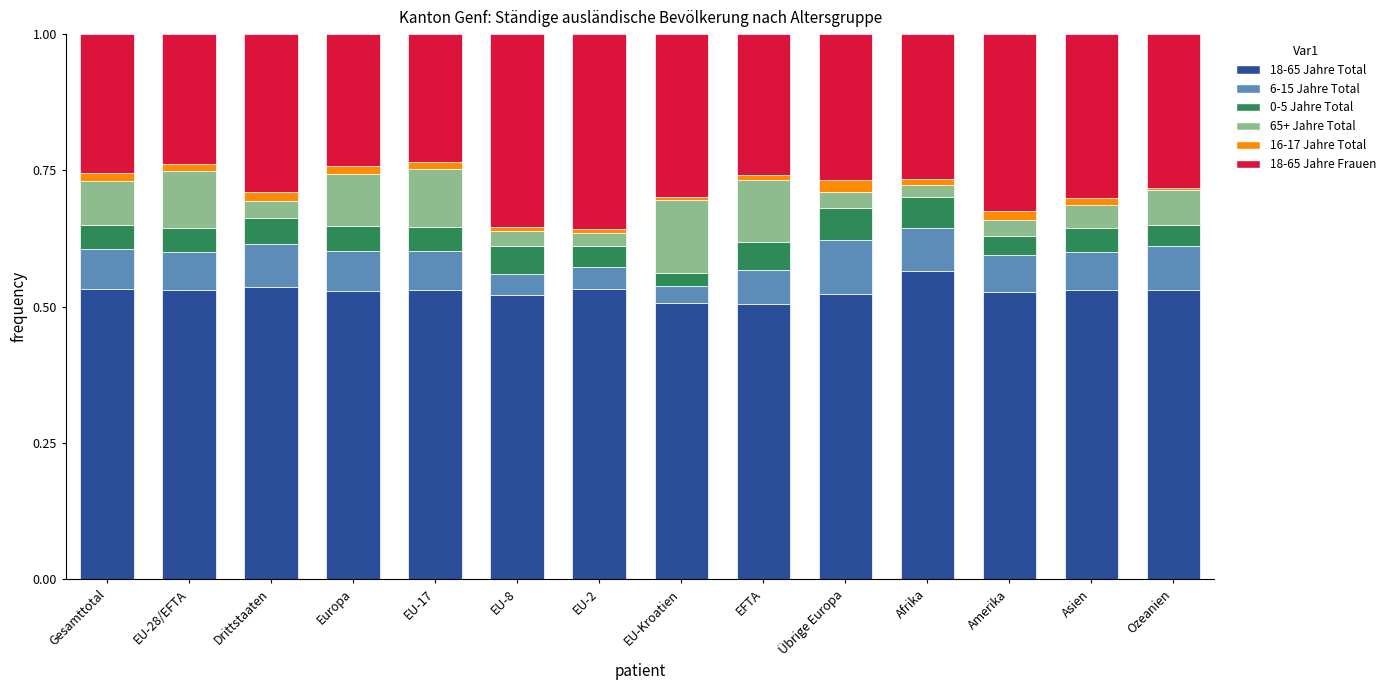

Which category has the highest value in the 18-65 Jahre Total series?

Afrika